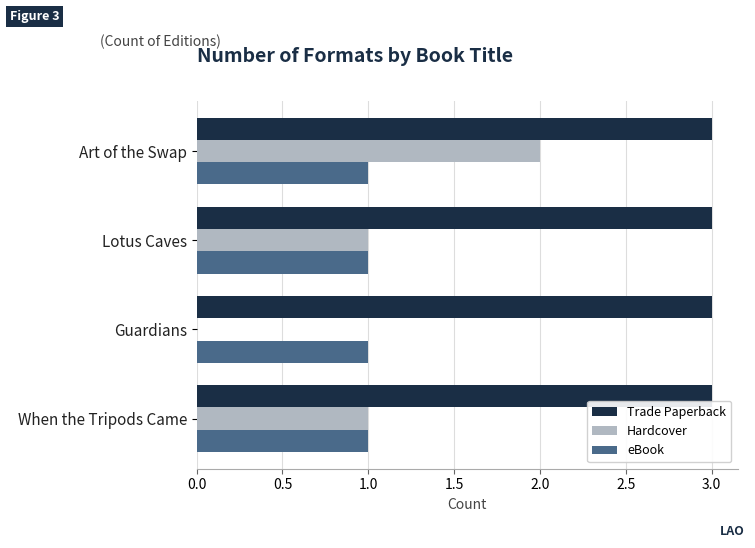

What is the total value across all series at Art of the Swap?

6